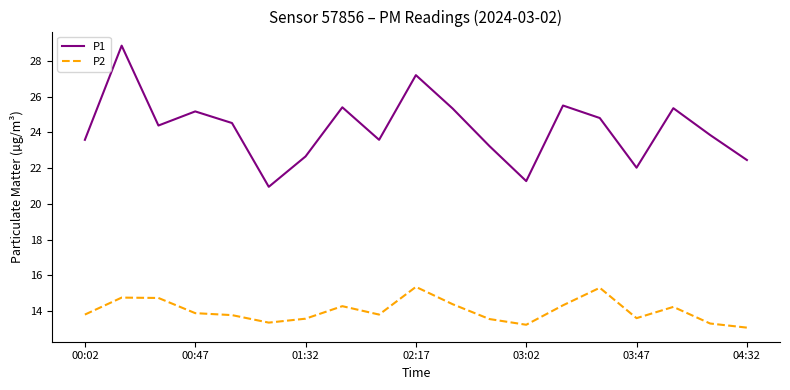

Which series has the widest spread of values?

P1